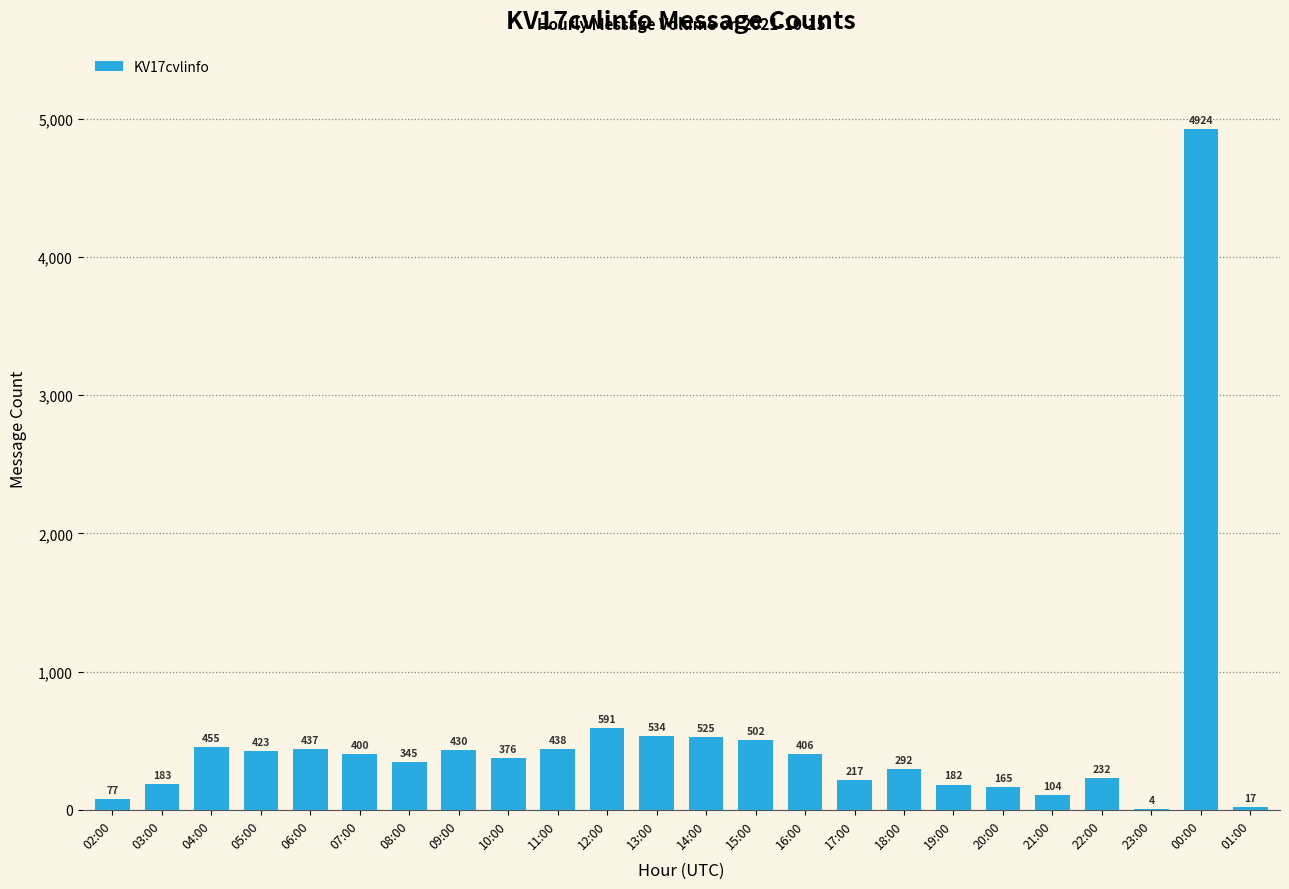

Which category has the highest value across all series?

00:00